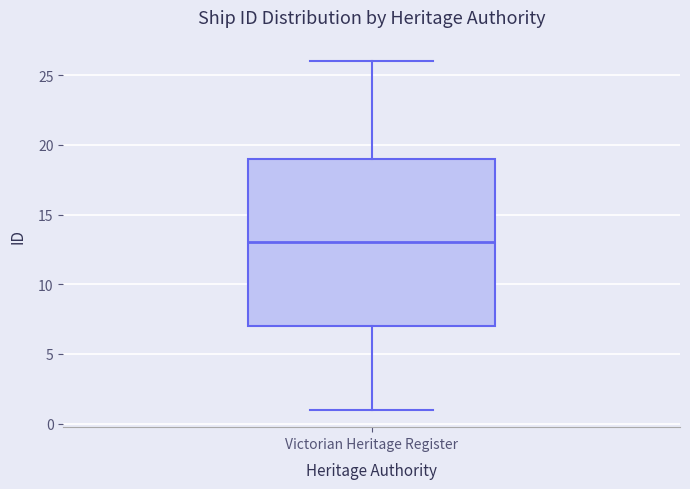

Where does the upper whisker of the box for Victorian Heritage Register end on the y-axis? The values are not printed on the chart, so give them approximately, as read against the axis.

26